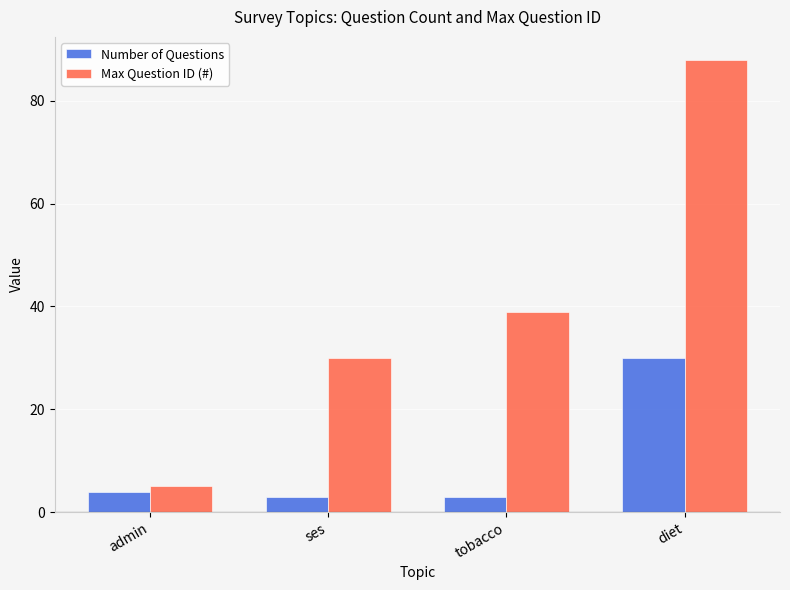

Which category has the lowest value in the Max Question ID (#) series?

admin